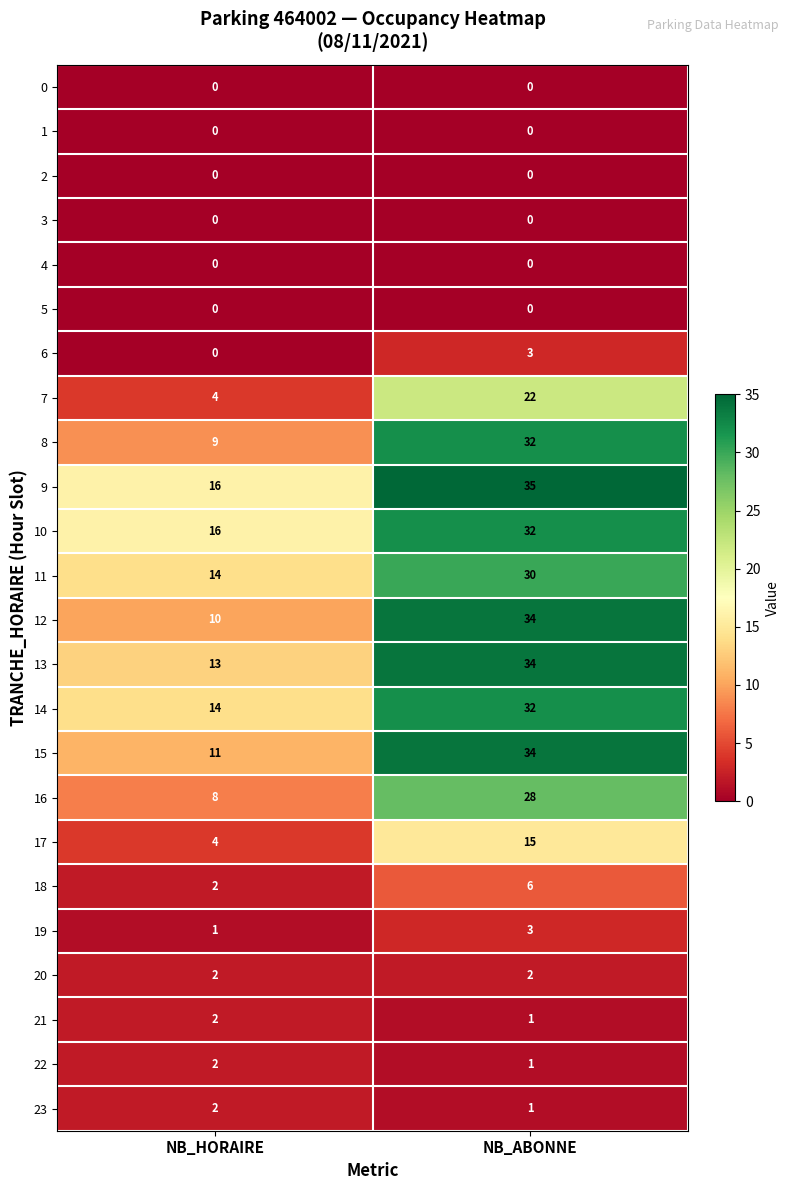

The value of 8 at NB_ABONNE is 32. True or false?

True